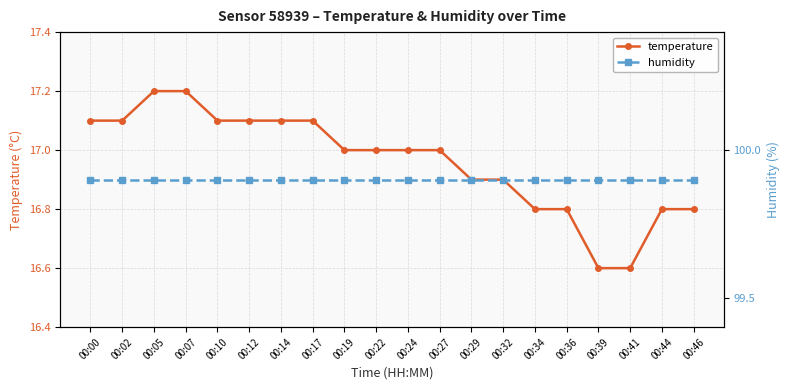

What is the lowest value of the temperature series?

16.6